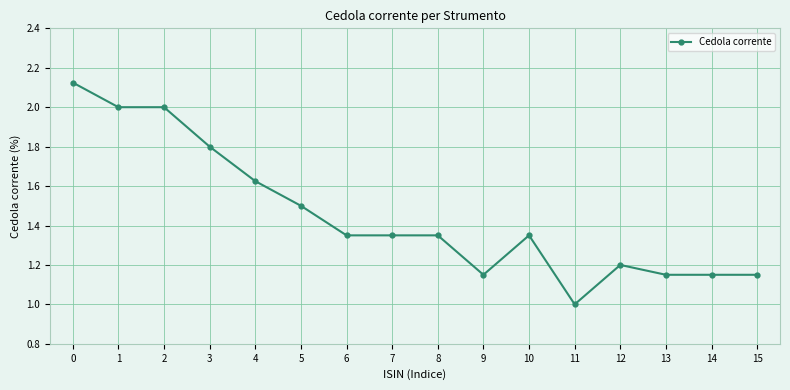

True or false: the data shows 2.0 at 2.

True